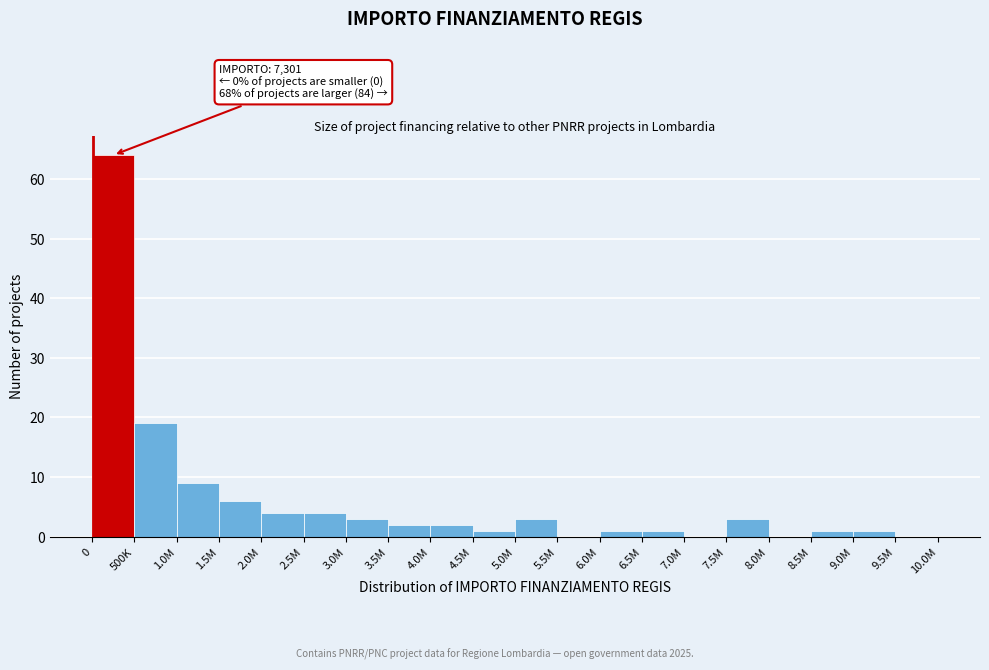

Reading right to left, transcribe all the data shown in this chart.

9.5M=0	9.0M=1	8.5M=1	8.0M=0	7.5M=3	7.0M=0	6.5M=1	6.0M=1	5.5M=0	5.0M=3	4.5M=1	4.0M=2	3.5M=2	3.0M=3	2.5M=4	2.0M=4	1.5M=6	1.0M=9	500K=19	0=64